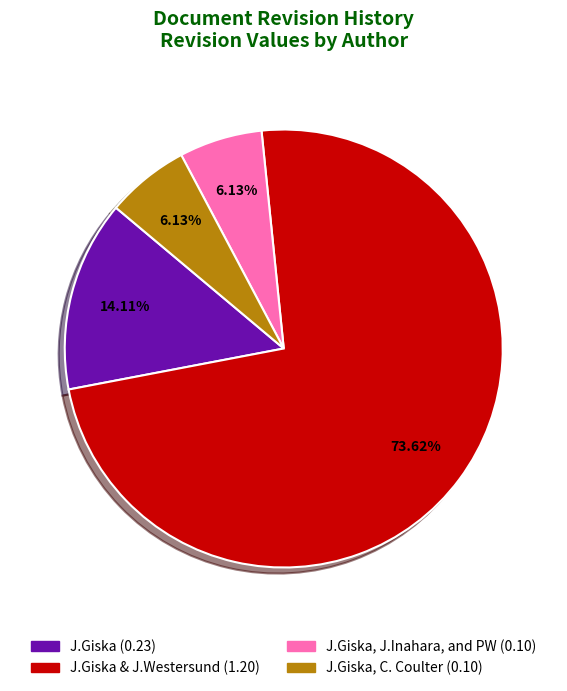

Does any single category account for the majority?

Yes